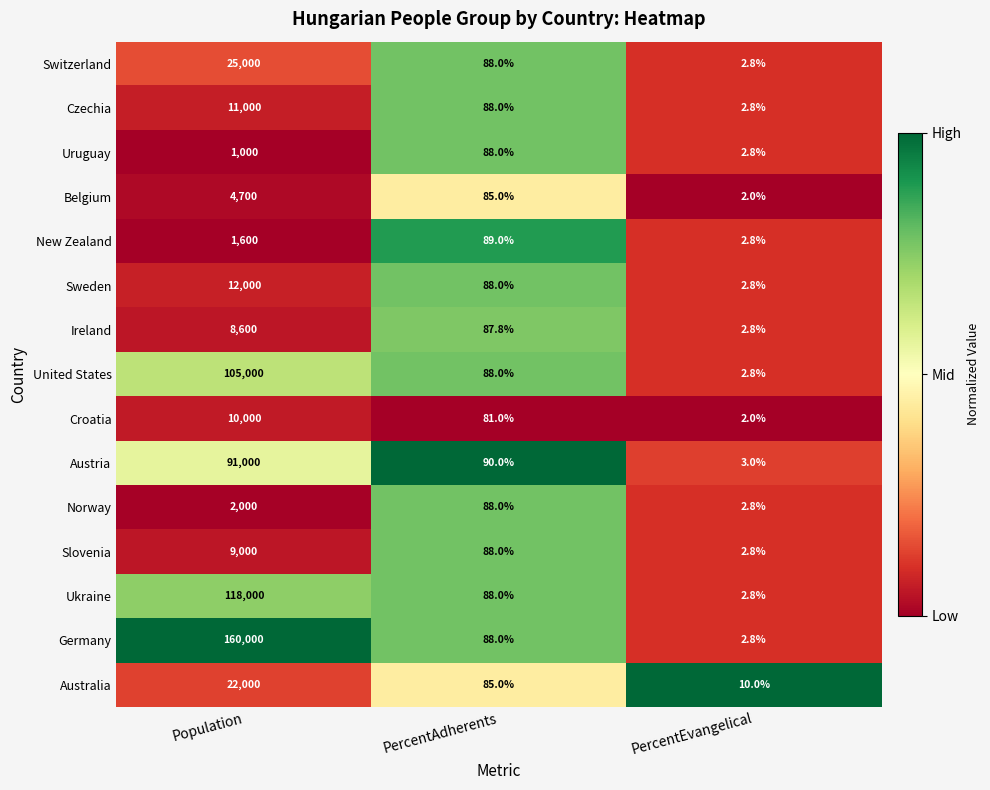

What is the sum of all Uruguay values?

1090.8